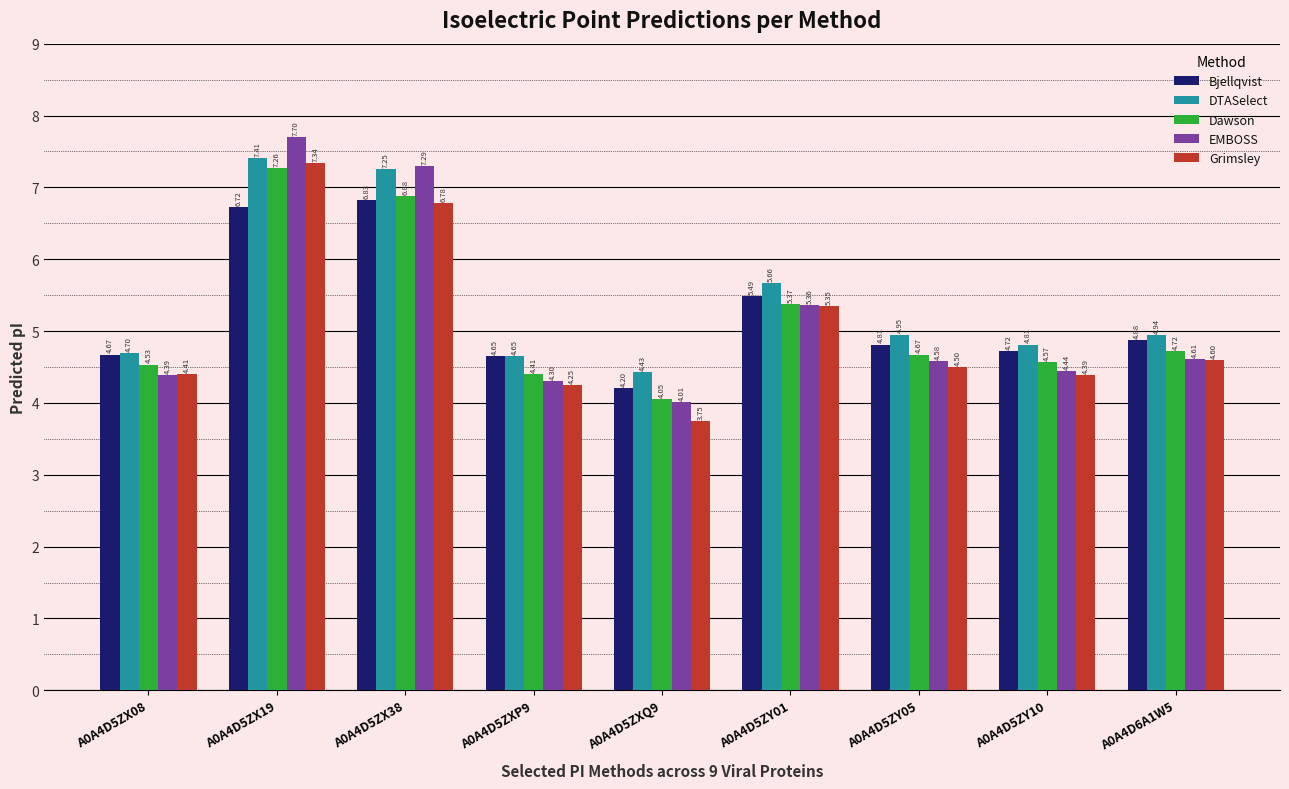

What is the spread (max minus min) of values at A0A4D5ZY10?

0.4